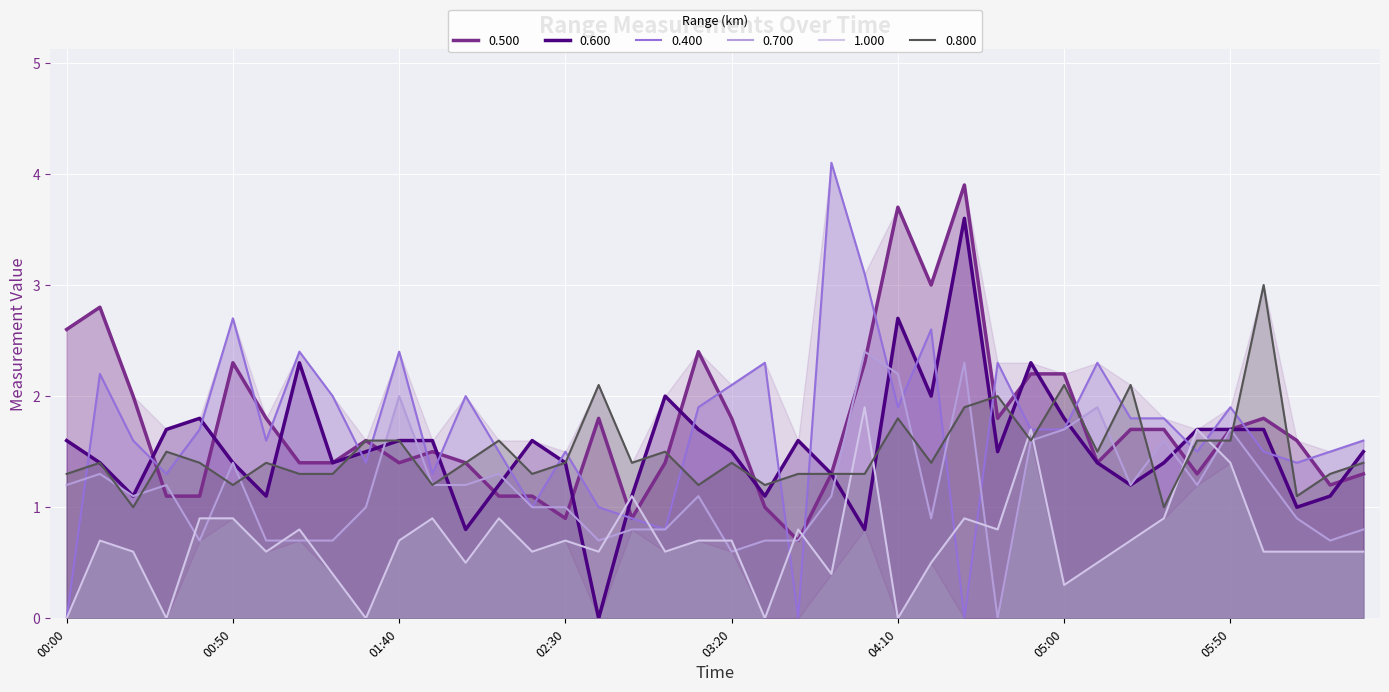

Rank the series by their maximum value, from highest to lowest.

0.400, 0.500, 0.600, 0.800, 0.700, 1.000